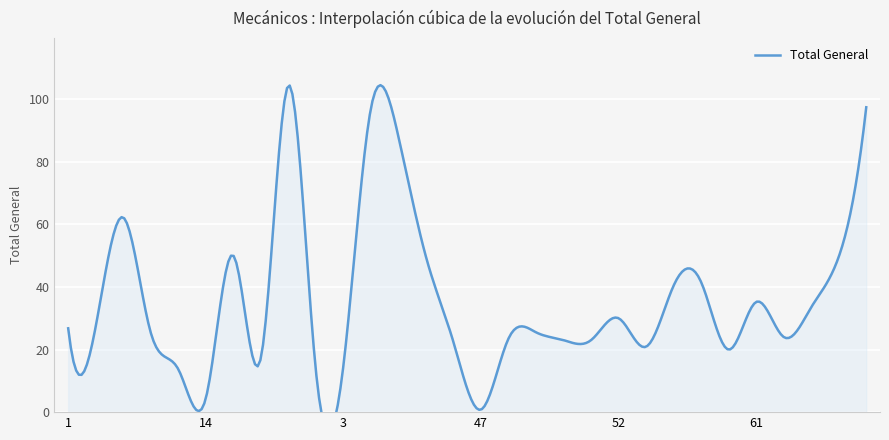

What is the approximate value at 43?

22.4